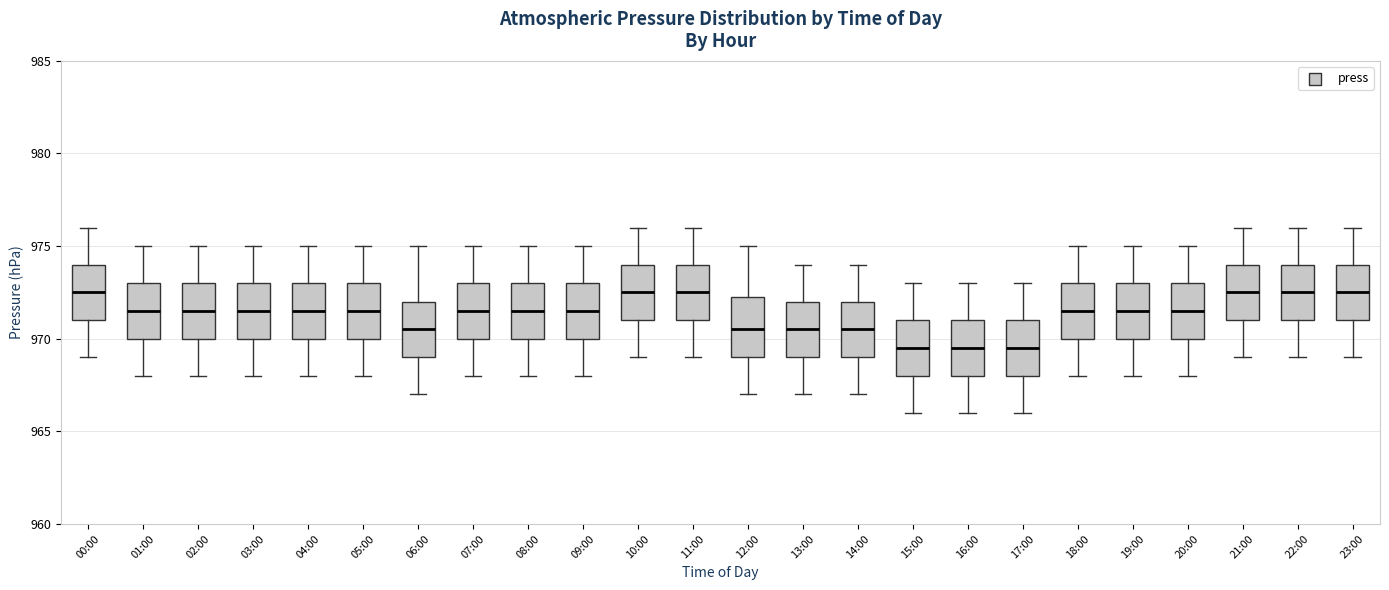

Reading left to right, transcribe this box plot: for each box, give where its median line is, the range the box spans, and where its two whiskers end, as read against the y-axis. The values are not printed on the chart, so give them approximately, as read against the axis.

00:00: median 972.5, box 971.0 to 974.0, whiskers 969.0 to 976.0
01:00: median 971.5, box 970.0 to 973.0, whiskers 968.0 to 975.0
02:00: median 971.5, box 970.0 to 973.0, whiskers 968.0 to 975.0
03:00: median 971.5, box 970.0 to 973.0, whiskers 968.0 to 975.0
04:00: median 971.5, box 970.0 to 973.0, whiskers 968.0 to 975.0
05:00: median 971.5, box 970.0 to 973.0, whiskers 968.0 to 975.0
06:00: median 970.5, box 969.0 to 972.0, whiskers 967.0 to 975.0
07:00: median 971.5, box 970.0 to 973.0, whiskers 968.0 to 975.0
08:00: median 971.5, box 970.0 to 973.0, whiskers 968.0 to 975.0
09:00: median 971.5, box 970.0 to 973.0, whiskers 968.0 to 975.0
10:00: median 972.5, box 971.0 to 974.0, whiskers 969.0 to 976.0
11:00: median 972.5, box 971.0 to 974.0, whiskers 969.0 to 976.0
12:00: median 970.5, box 969.0 to 972.5, whiskers 967.0 to 975.0
13:00: median 970.5, box 969.0 to 972.0, whiskers 967.0 to 974.0
14:00: median 970.5, box 969.0 to 972.0, whiskers 967.0 to 974.0
15:00: median 969.5, box 968.0 to 971.0, whiskers 966.0 to 973.0
16:00: median 969.5, box 968.0 to 971.0, whiskers 966.0 to 973.0
17:00: median 969.5, box 968.0 to 971.0, whiskers 966.0 to 973.0
18:00: median 971.5, box 970.0 to 973.0, whiskers 968.0 to 975.0
19:00: median 971.5, box 970.0 to 973.0, whiskers 968.0 to 975.0
20:00: median 971.5, box 970.0 to 973.0, whiskers 968.0 to 975.0
21:00: median 972.5, box 971.0 to 974.0, whiskers 969.0 to 976.0
22:00: median 972.5, box 971.0 to 974.0, whiskers 969.0 to 976.0
23:00: median 972.5, box 971.0 to 974.0, whiskers 969.0 to 976.0